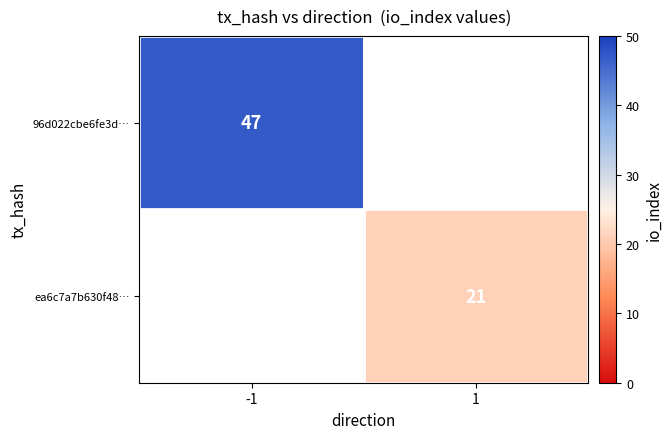

Is the value of 96d022cbe6fe3d… at -1 greater than the value of ea6c7a7b630f48… at 1?

Yes